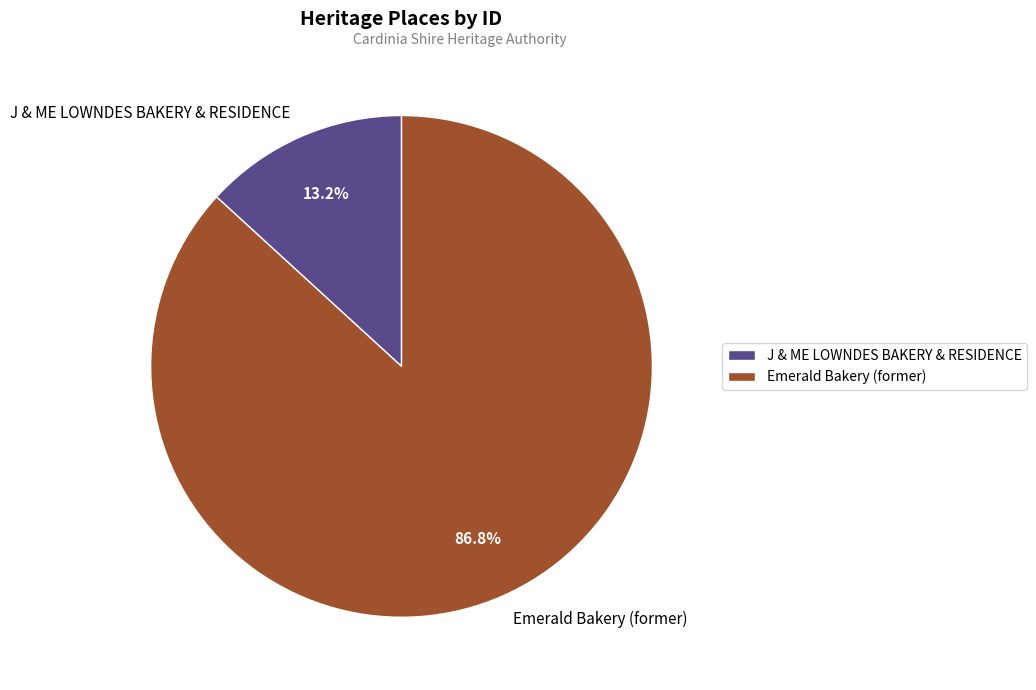

How many segments does this pie chart have?

2